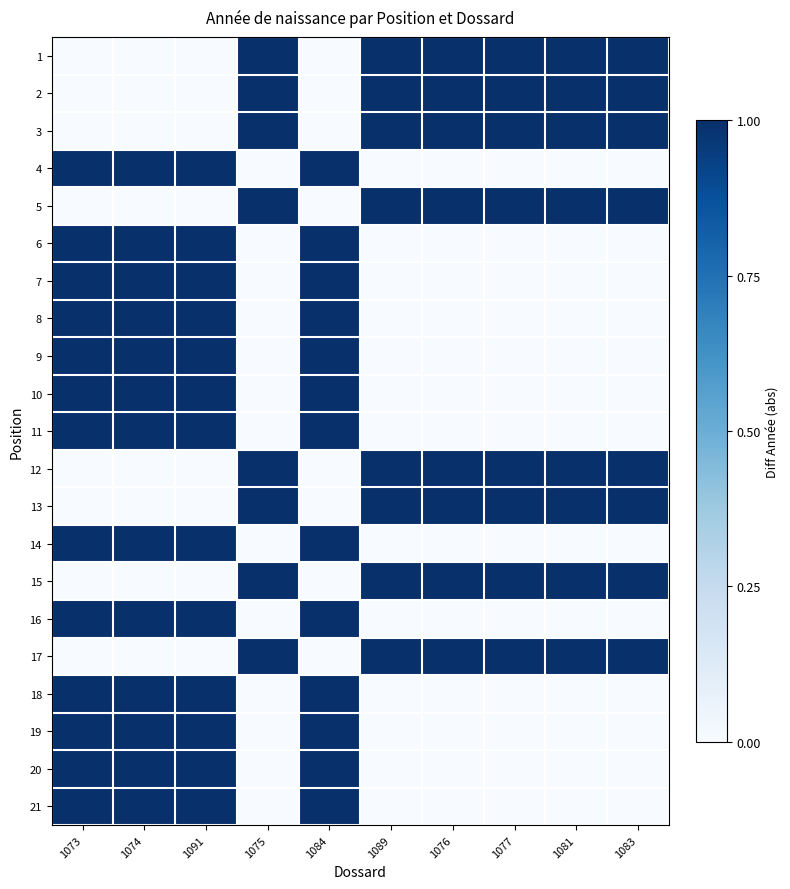

What is the total value across all series at 1081?

8